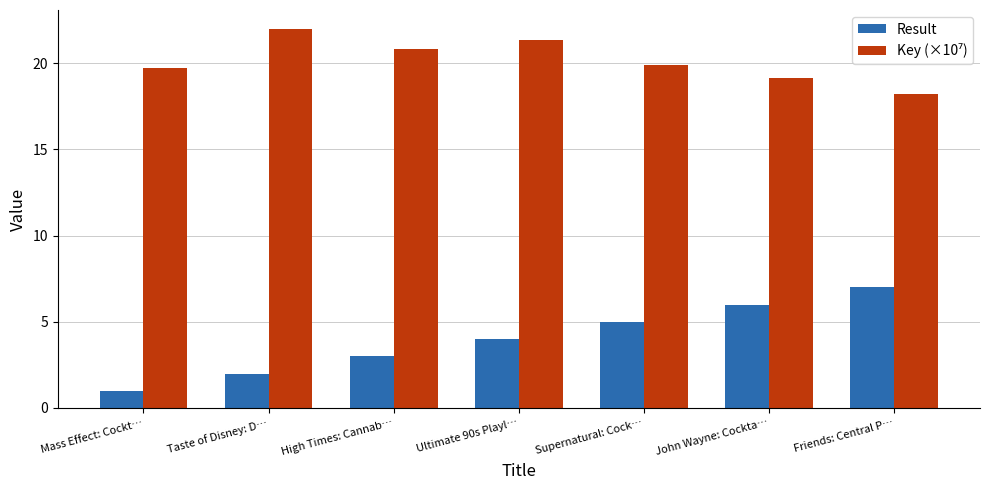

What is the maximum value for Result?

7.0